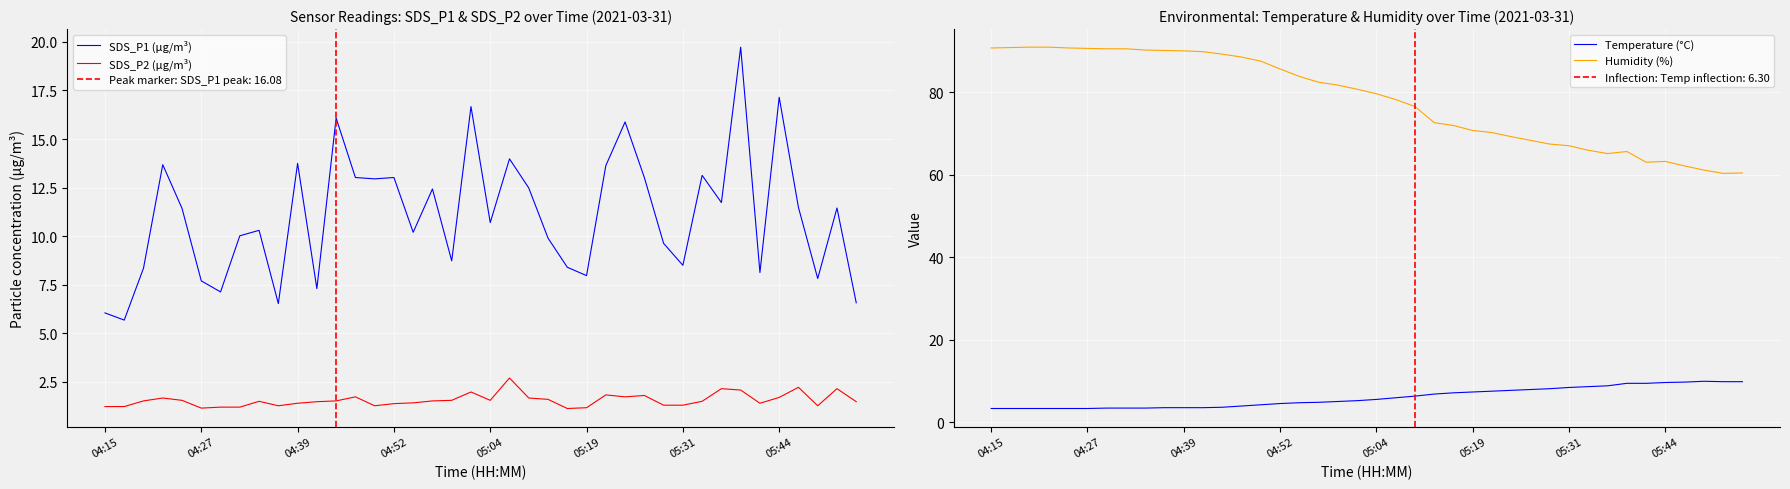

Where does the Temperature (°C) series first go above 5?

19